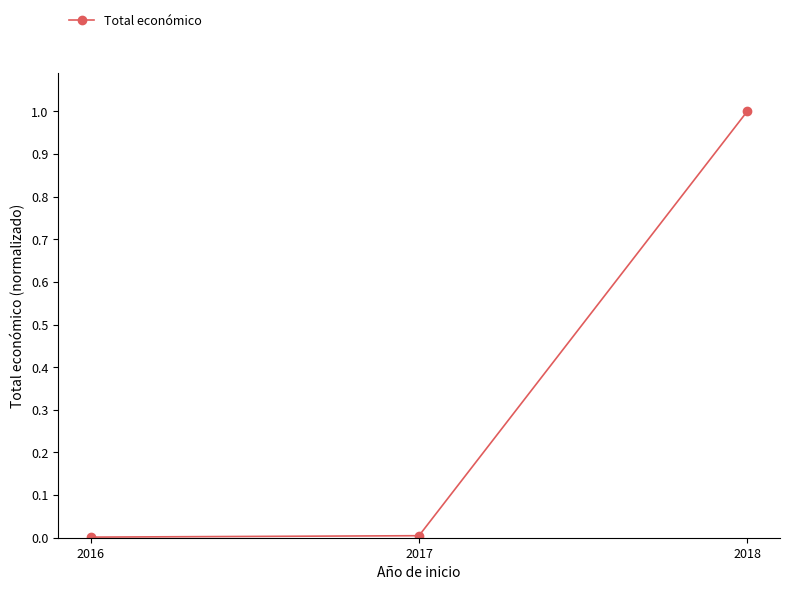

What is the value of the 3rd point from the left?

1.0